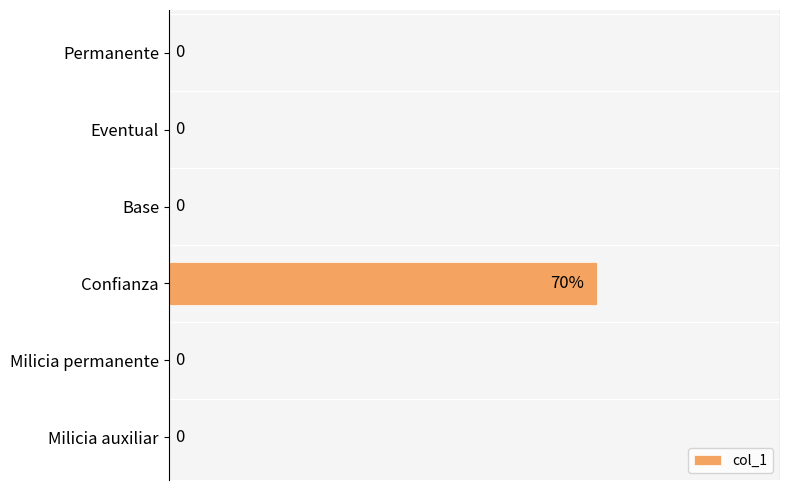

Are the bars horizontal?

Yes